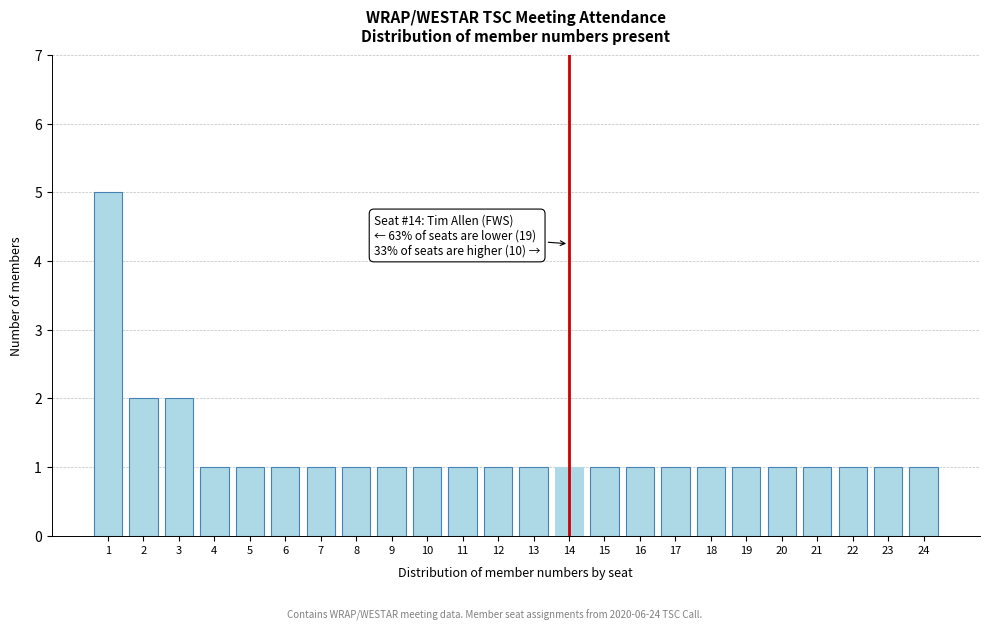

Reading left to right, what are all the values shown in this chart?

1=5	2=2	3=2	4=1	5=1	6=1	7=1	8=1	9=1	10=1	11=1	12=1	13=1	14=1	15=1	16=1	17=1	18=1	19=1	20=1	21=1	22=1	23=1	24=1